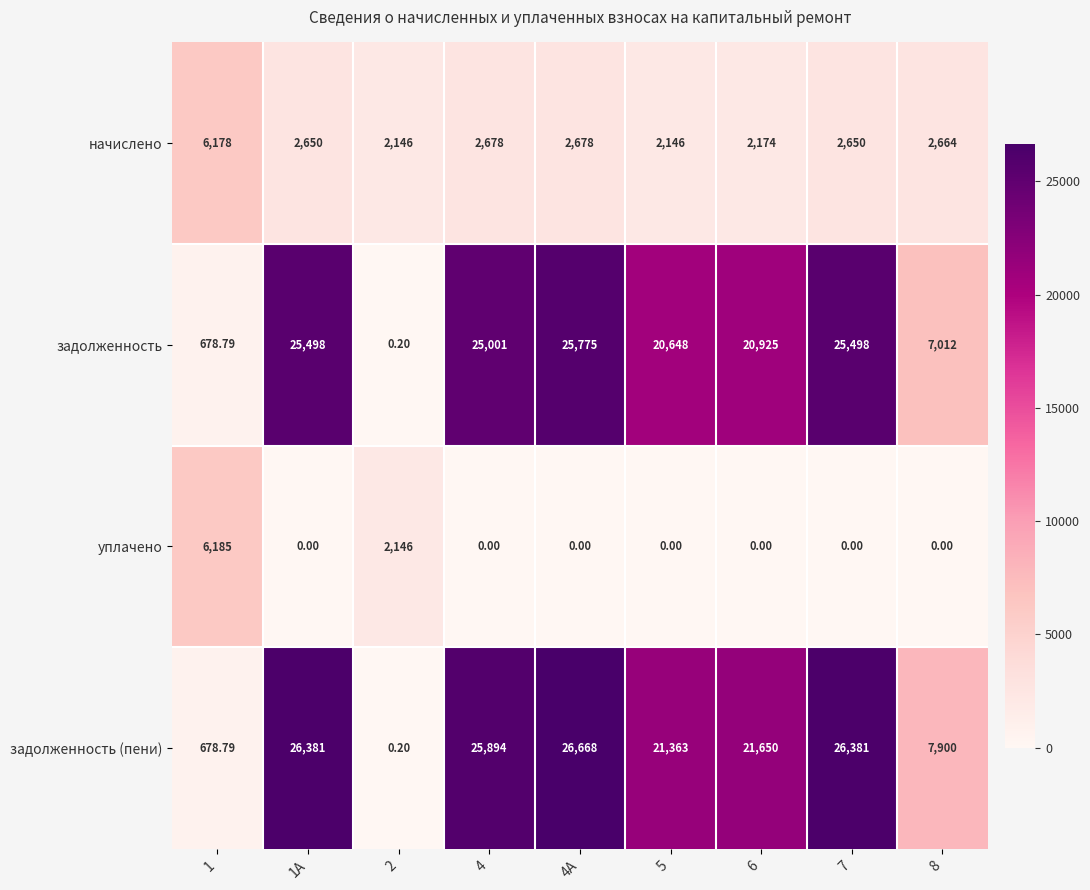

Which series changed the most between 1А and 6?

задолженность (пени)